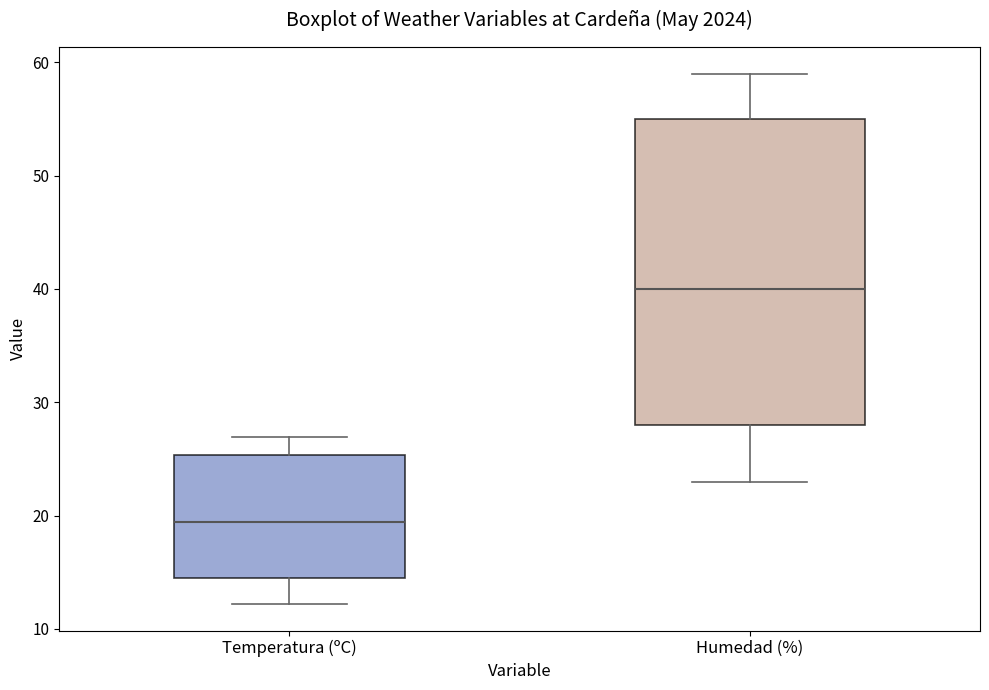

Where does the lower whisker of the box for Humedad (%) end on the y-axis? The values are not printed on the chart, so give them approximately, as read against the axis.

23